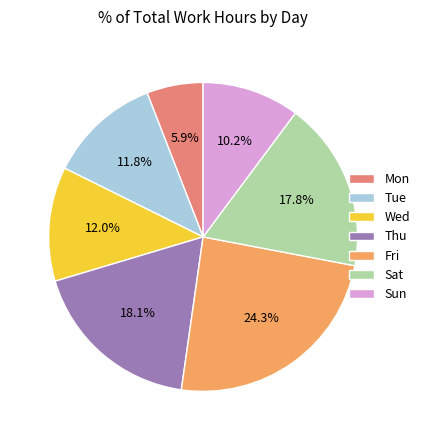

How many slices are in this pie chart?

7